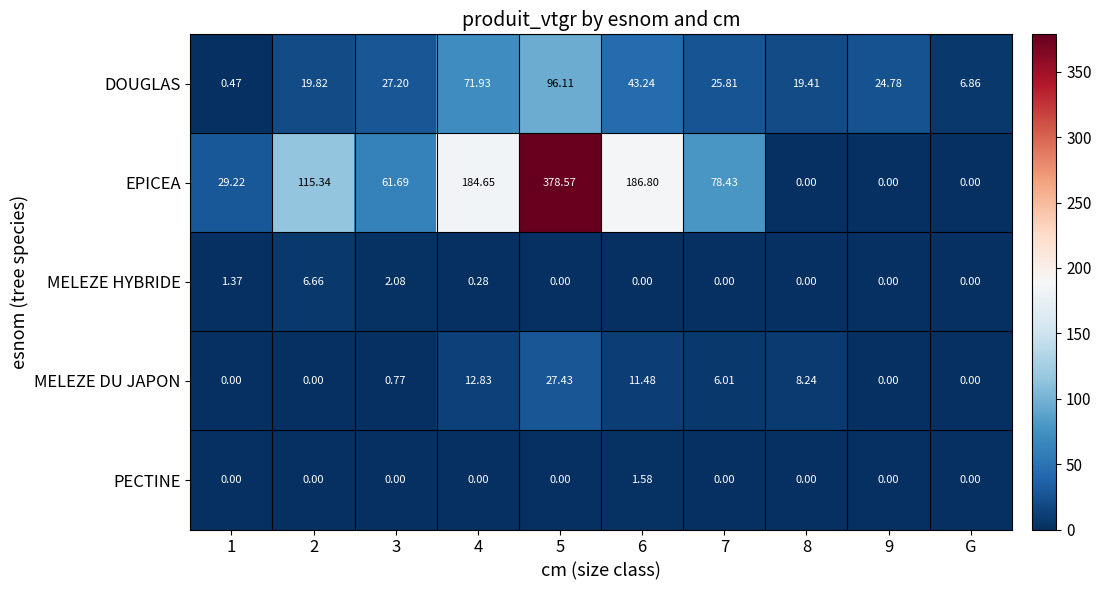

Between 3 and G, which series saw the biggest shift?

EPICEA